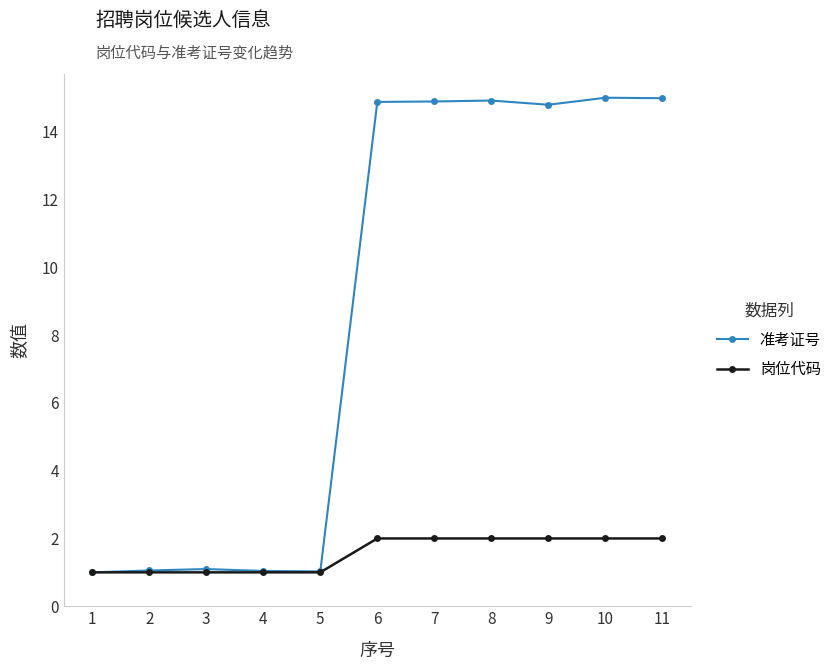

Rank the series at 6 from highest to lowest value.

准考证号, 岗位代码